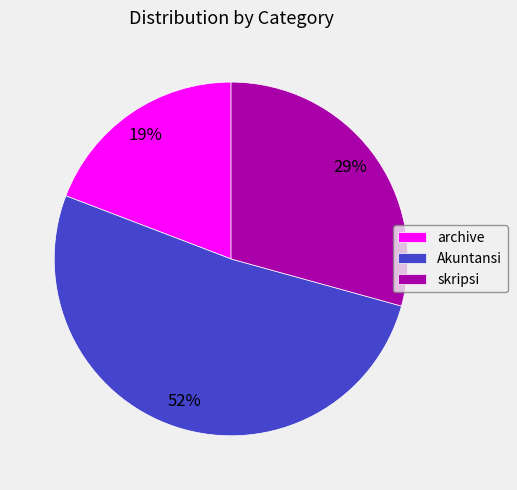

How many segments does this pie chart have?

3